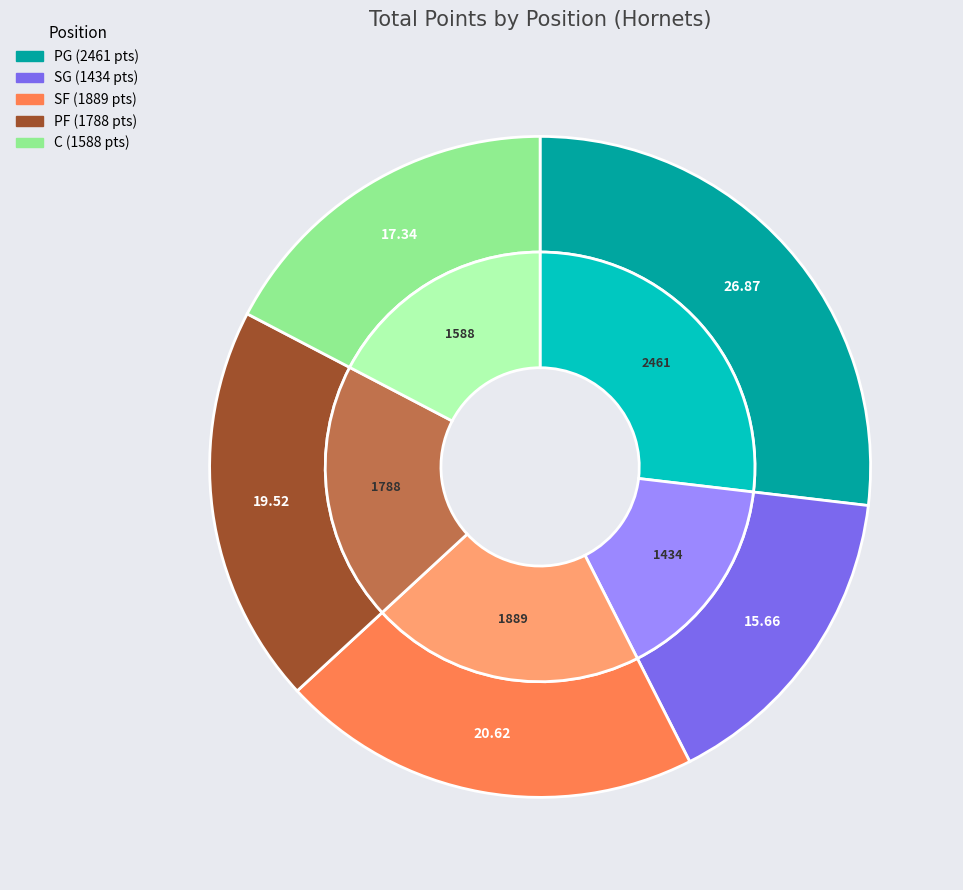

Does PG represent more than half of the total?

No